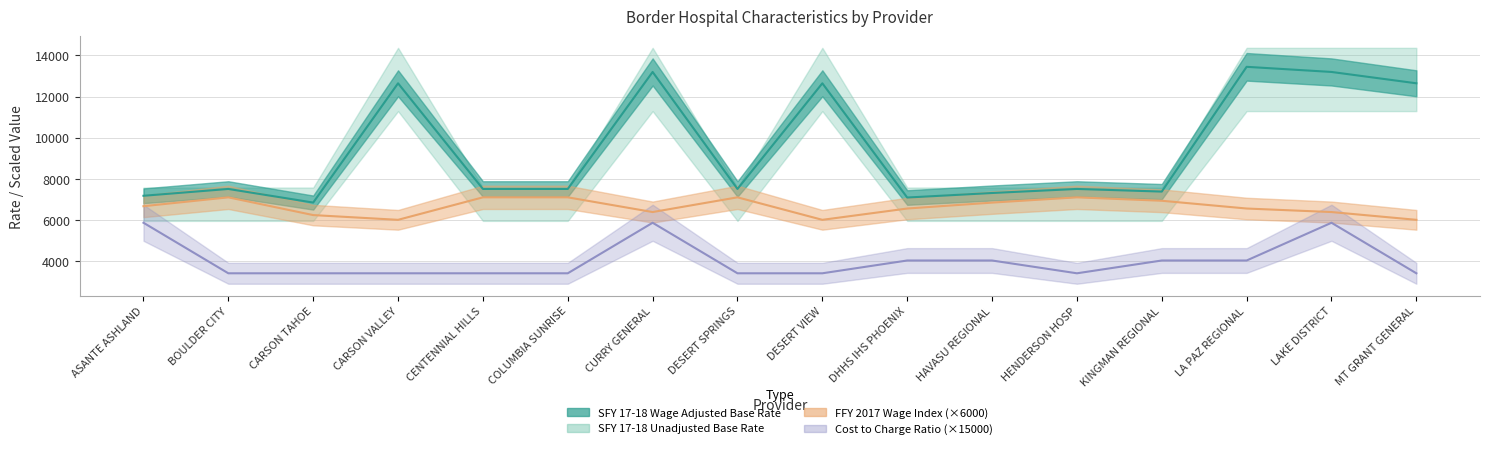

How many interior local valleys does the SFY 17-18 Wage Adjusted Base Rate series have?

4